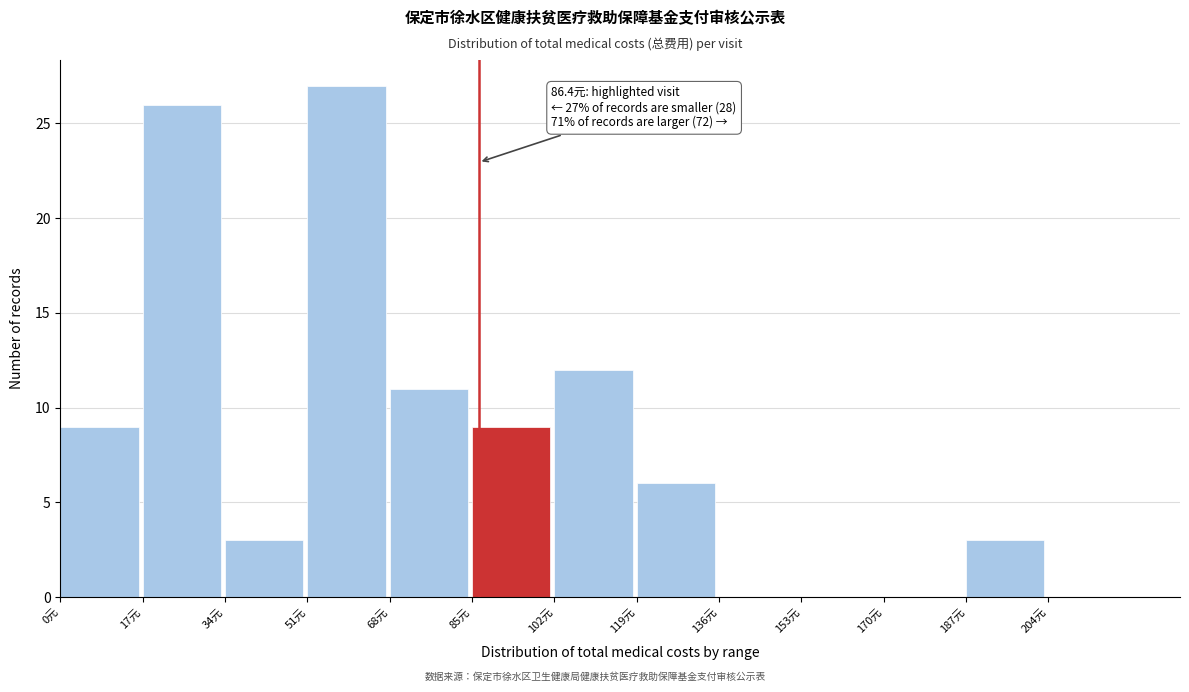

Over which range of the x-axis is the bar tallest?

51 to 68